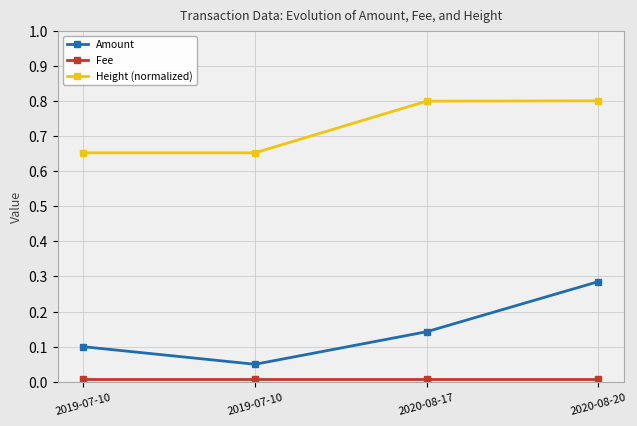

True or false: Height (normalized) and Amount intersect in this chart.

False